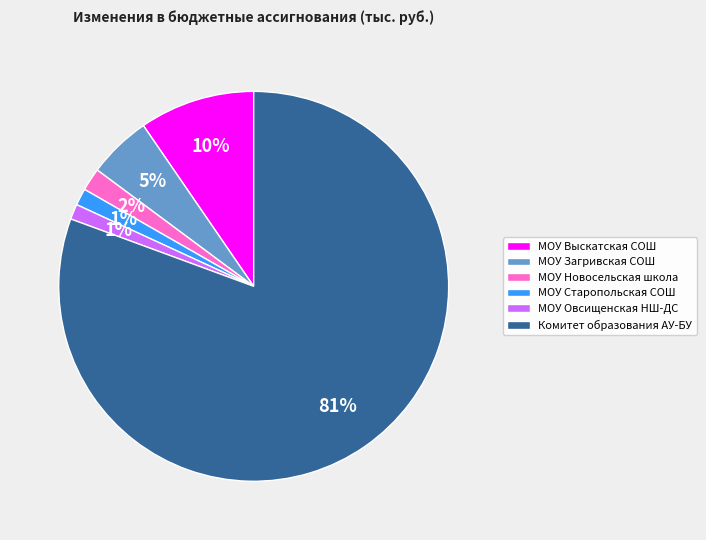

Do МОУ Старопольская СОШ and МОУ Загривская СОШ together represent more than half of the pie?

No